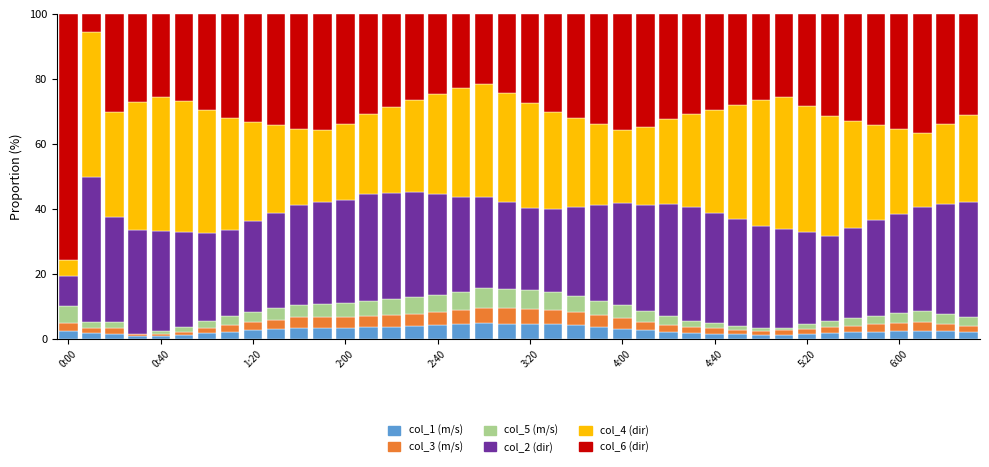

What is the highest value of the col_1 (m/s) series?

4.8